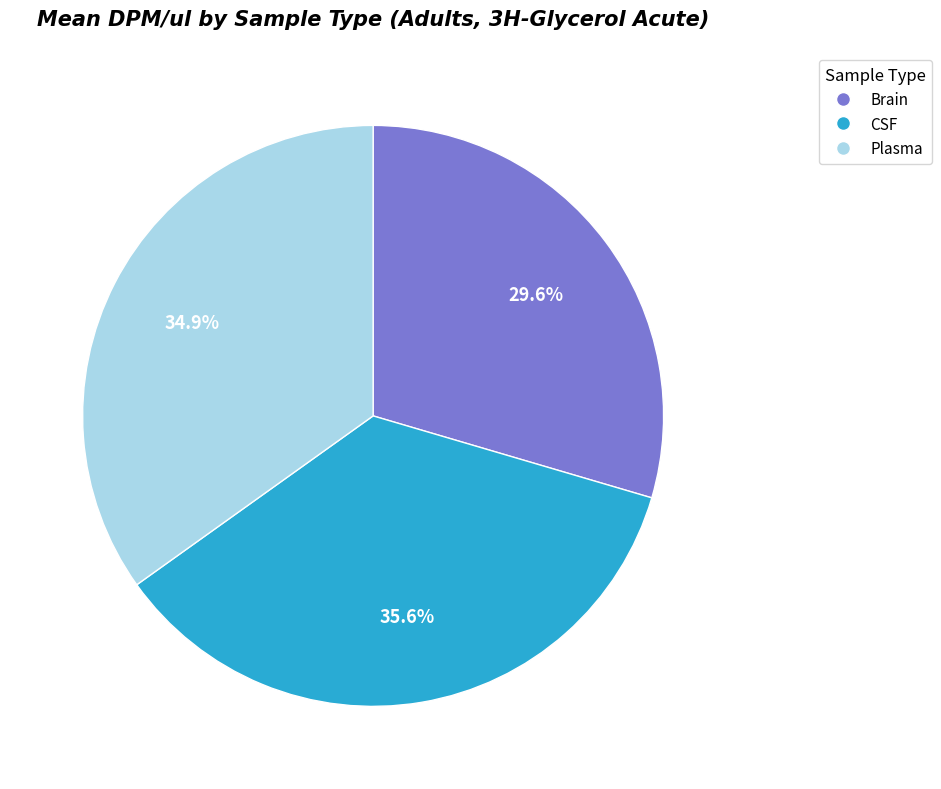

What is the ratio of the value at Brain to the value at Plasma?

0.8